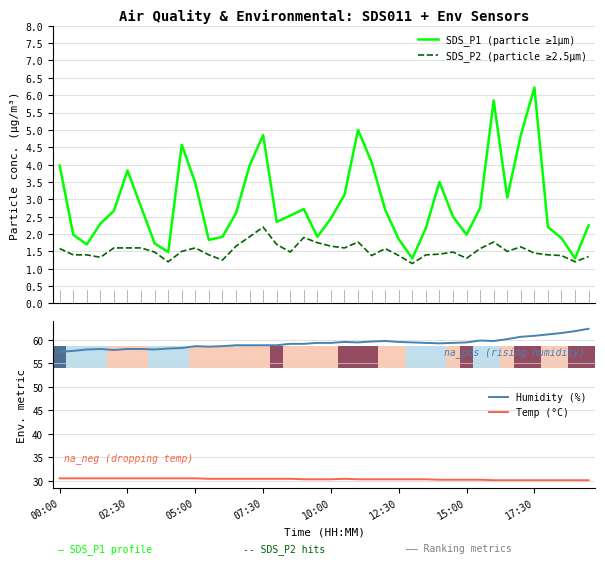

How many lines are shown in the chart?

4